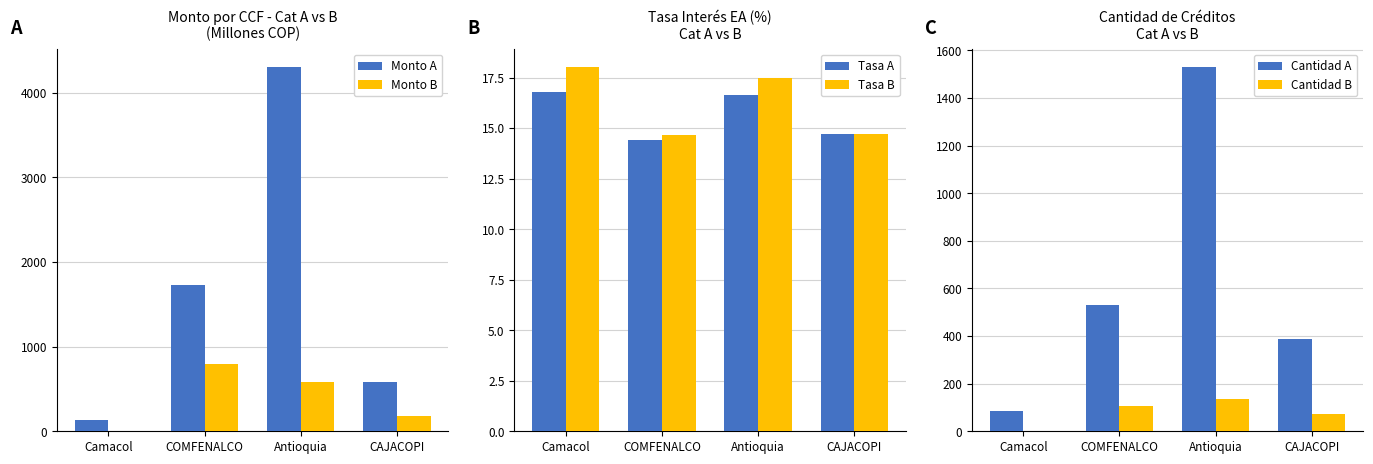

Is the value of Monto B at Antioquia greater than the value of Cantidad A at COMFENALCO?

Yes